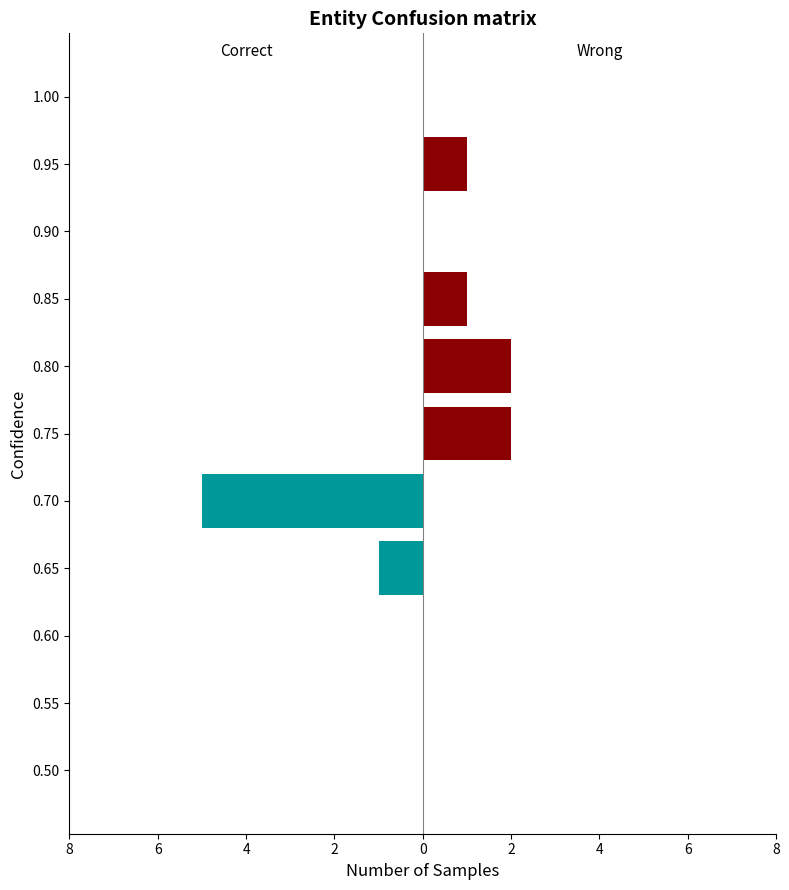

Between 0.65 and 0.90, which series saw the biggest shift?

Correct